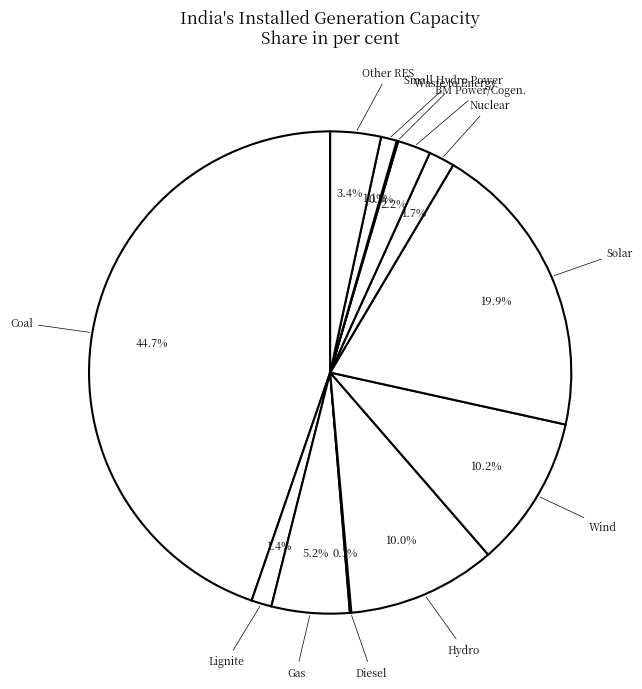

Between Nuclear and Solar, which is larger?

Solar